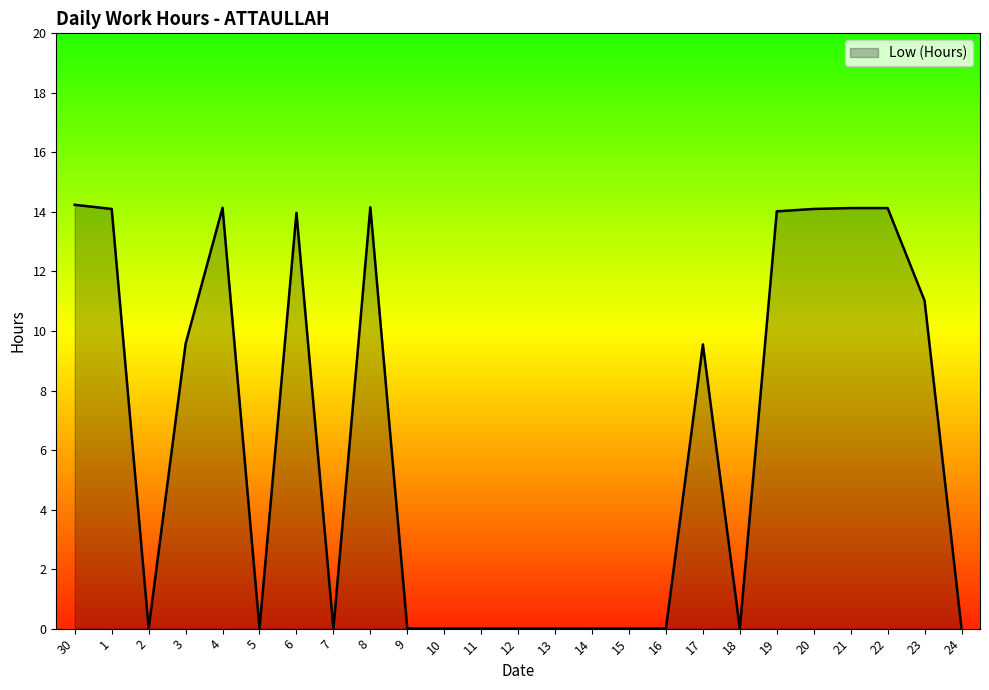

What position from the right is 1?

24